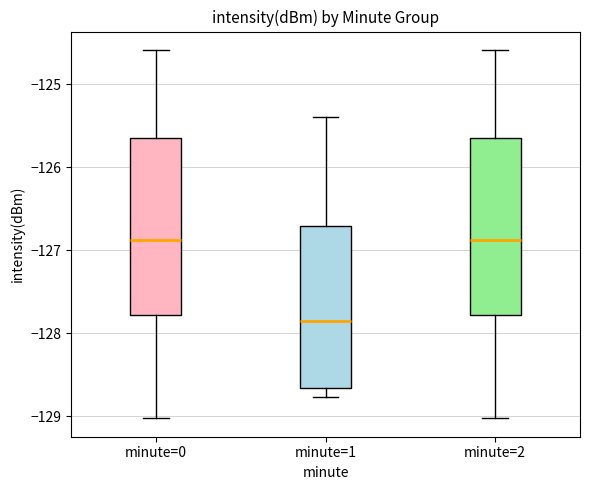

Where does the upper whisker of the box for minute=0 end on the y-axis? The values are not printed on the chart, so give them approximately, as read against the axis.

-124.6